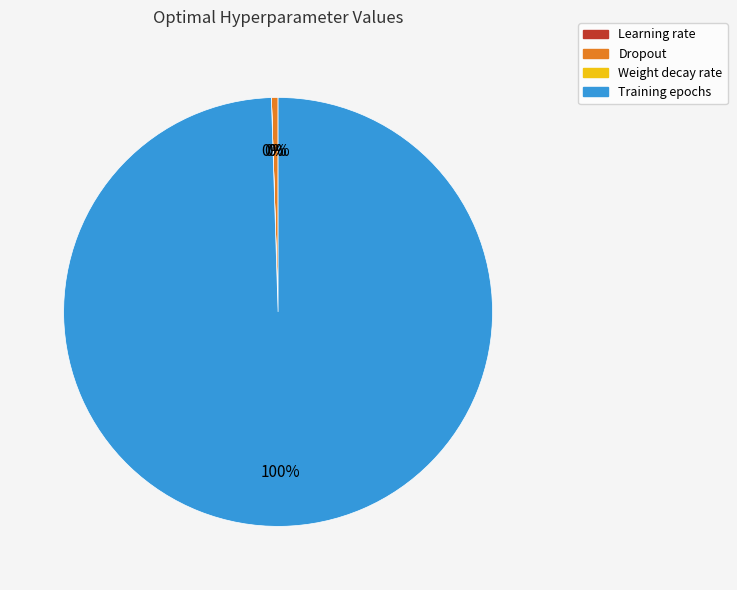

To the nearest percent, what is the difference between the largest and smallest slice percentages?

100%